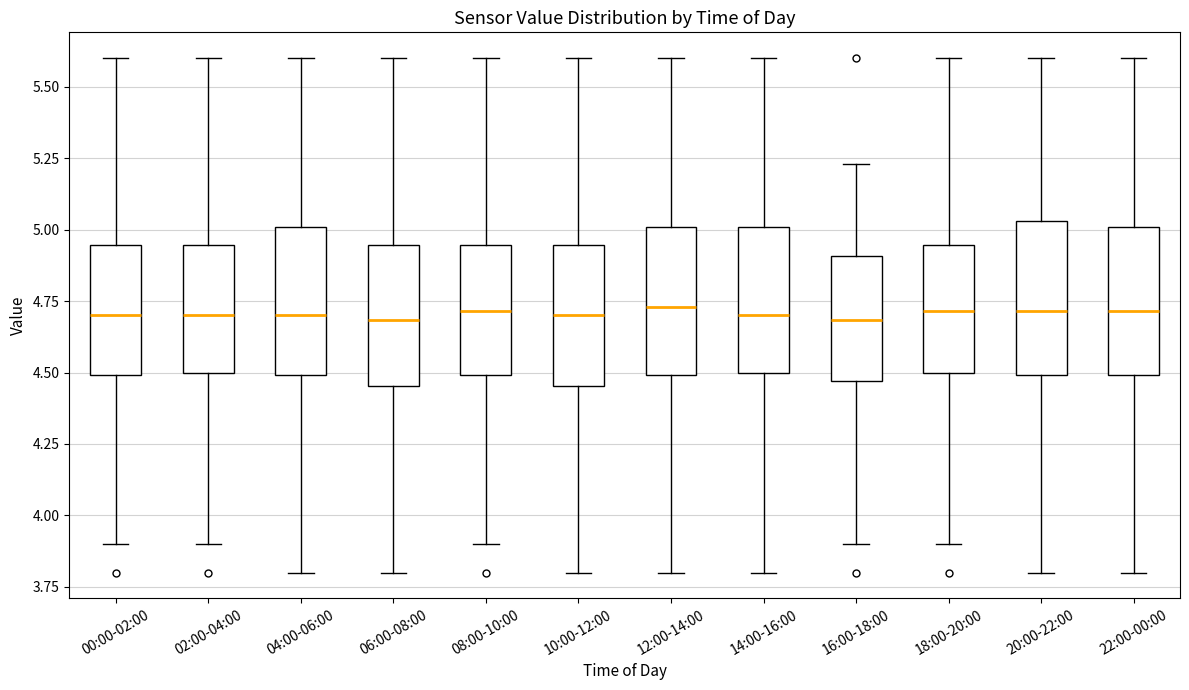

Where is the lower edge of the box for 12:00-14:00 on the y-axis? The values are not printed on the chart, so give them approximately, as read against the axis.

4.50